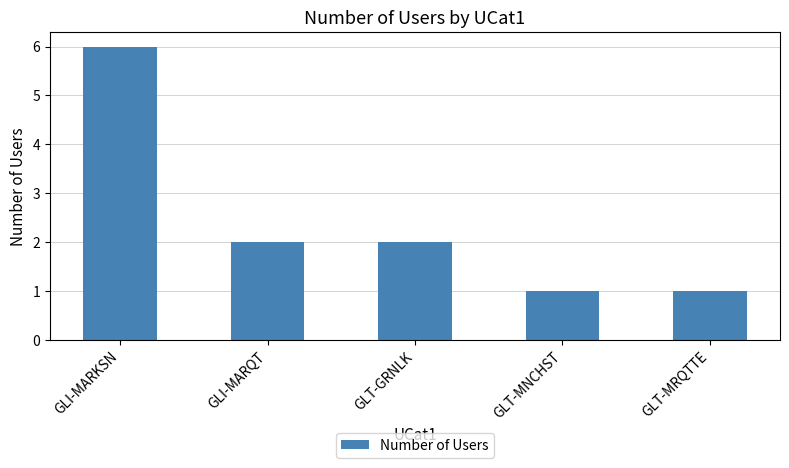

Which has a higher value, GLI-MARKSN or GLI-MARQT?

GLI-MARKSN